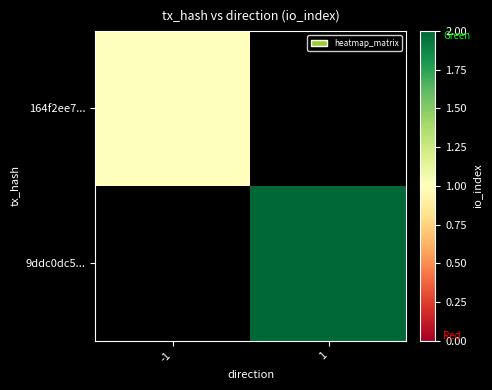

Reading left to right, extract all data points from this chart.

164f2ee7...: -1=1	1=0
9ddc0dc5...: -1=0	1=2